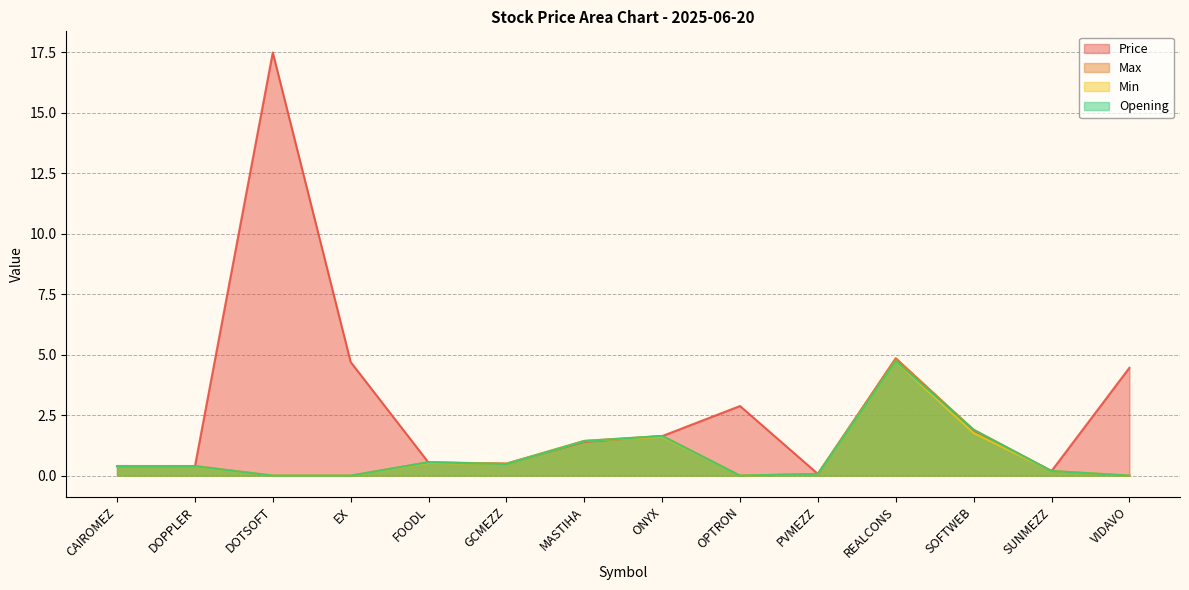

How many lines are shown in the chart?

4